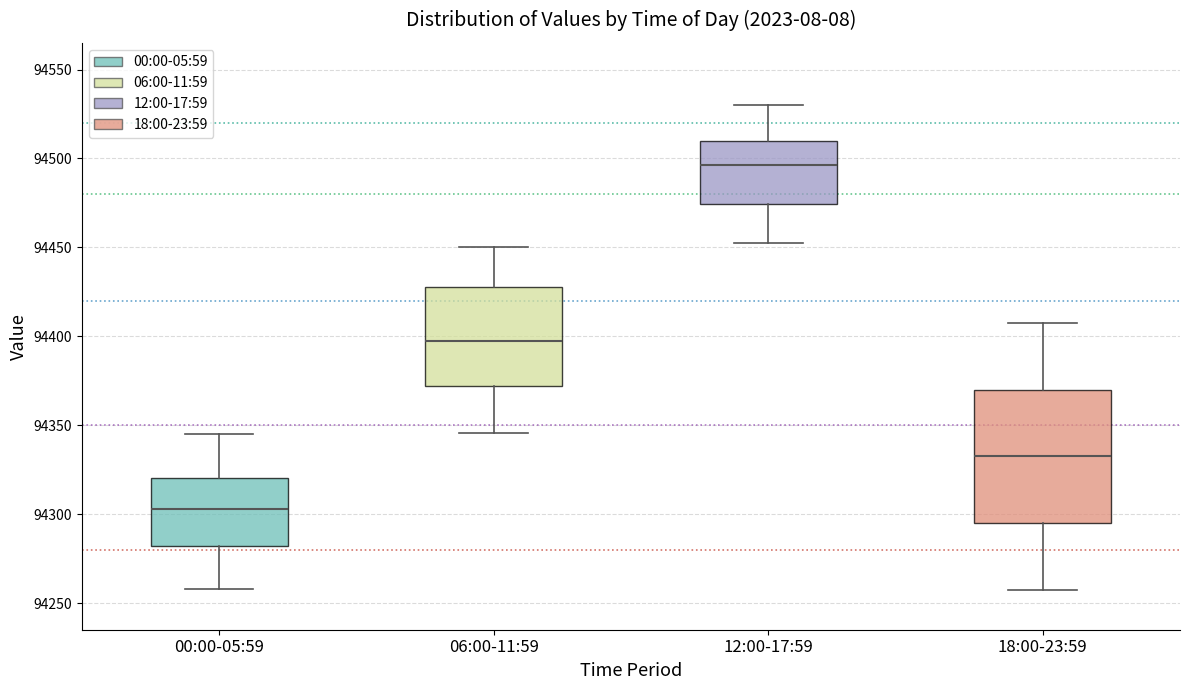

Which box is the tallest, from its lower edge to its upper edge?

18:00-23:59